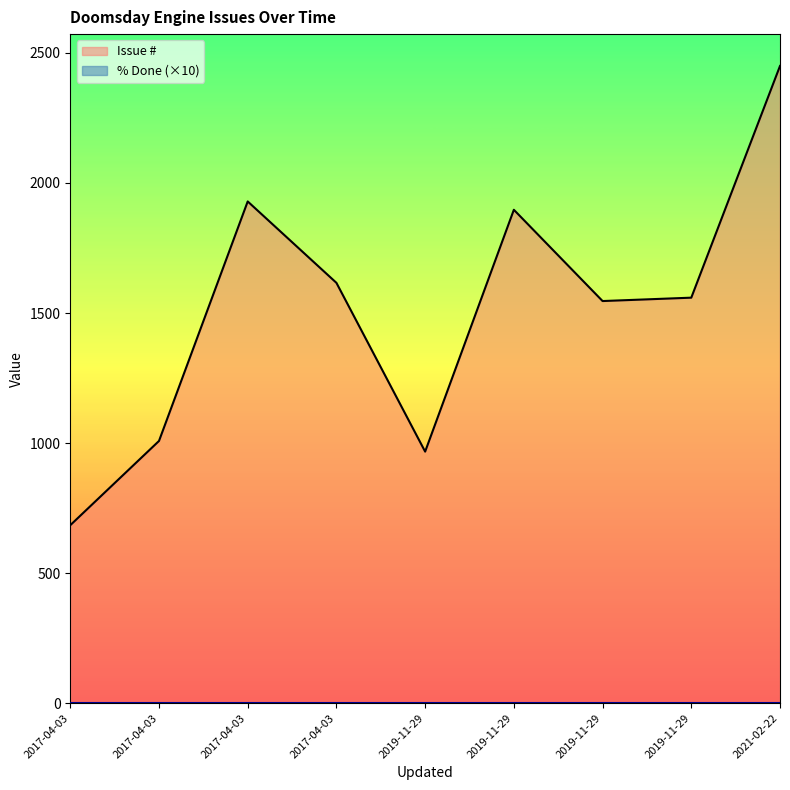

What is the label of the 4th point from the right?

2019-11-29